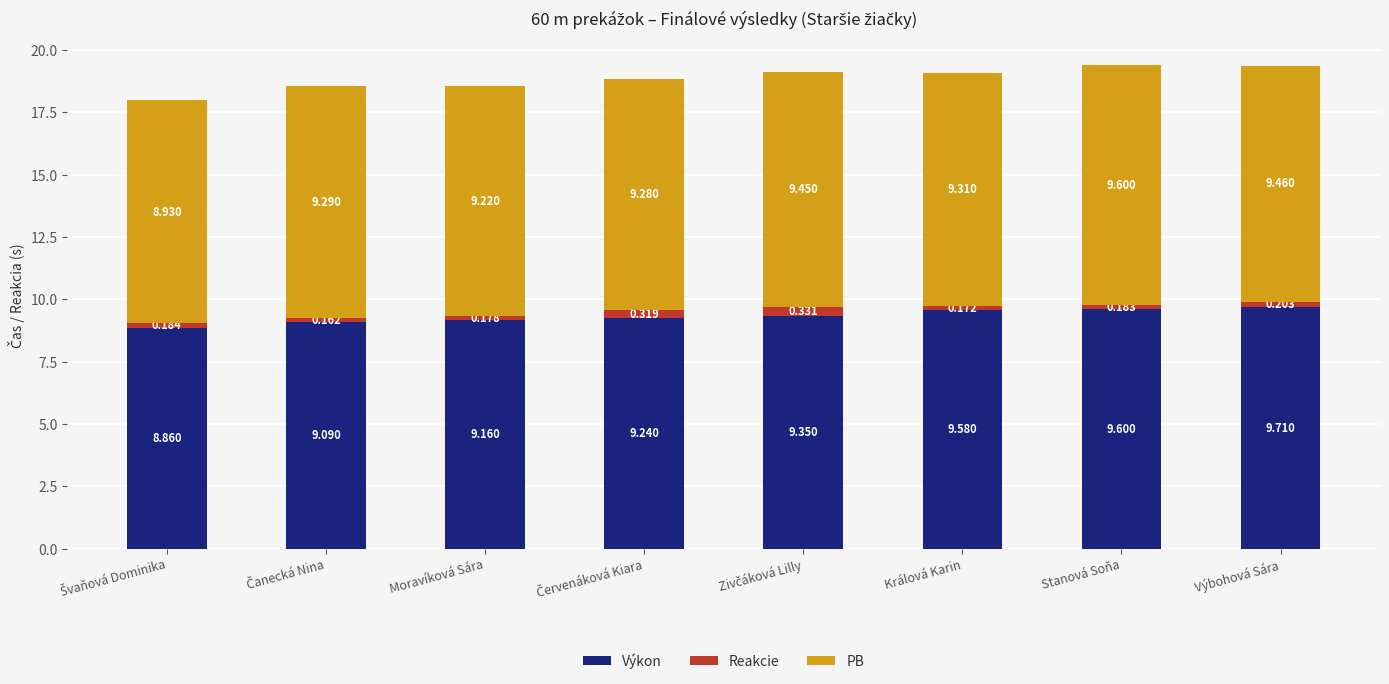

At which category is the sum across all series the highest?

Stanová Soňa